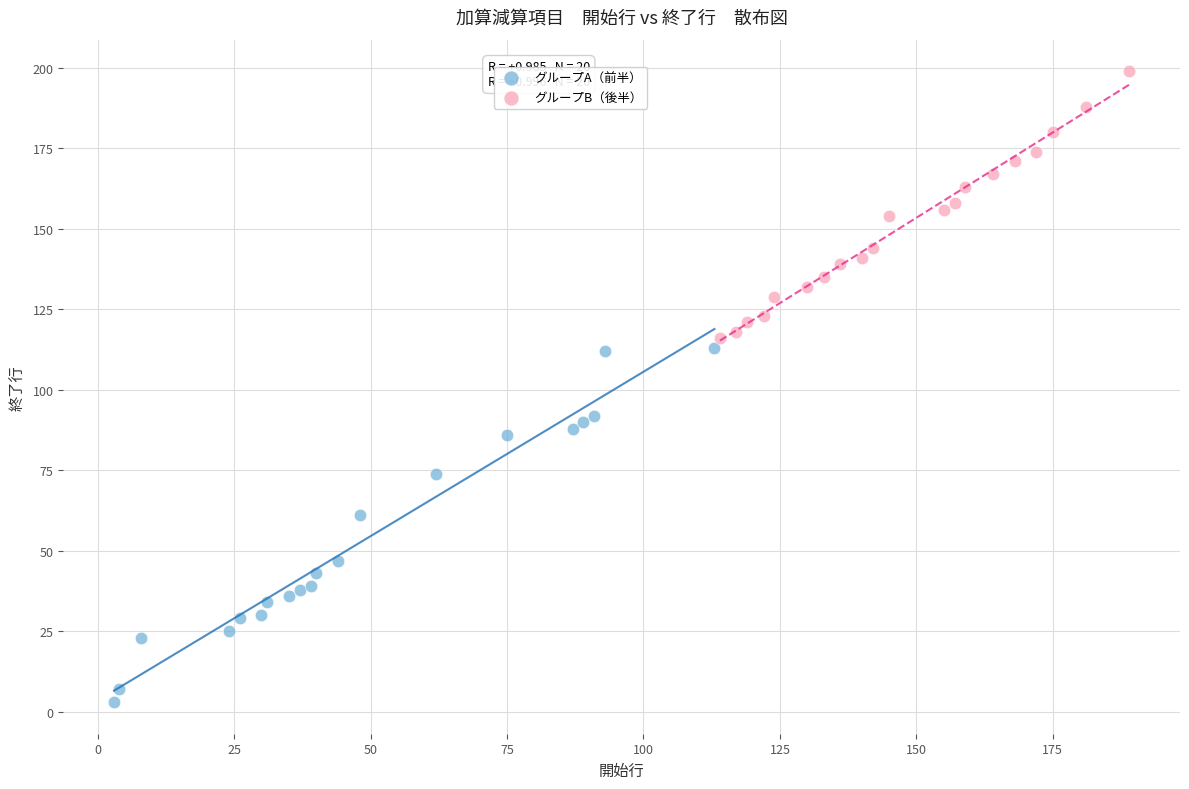

Which series reaches the maximum Y coordinate?

グループB（後半）